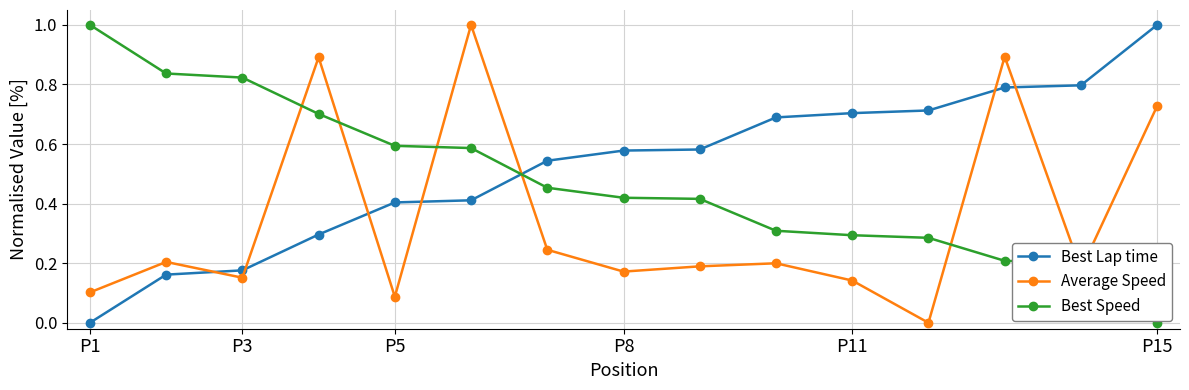

What is the greatest value displayed?

1.0